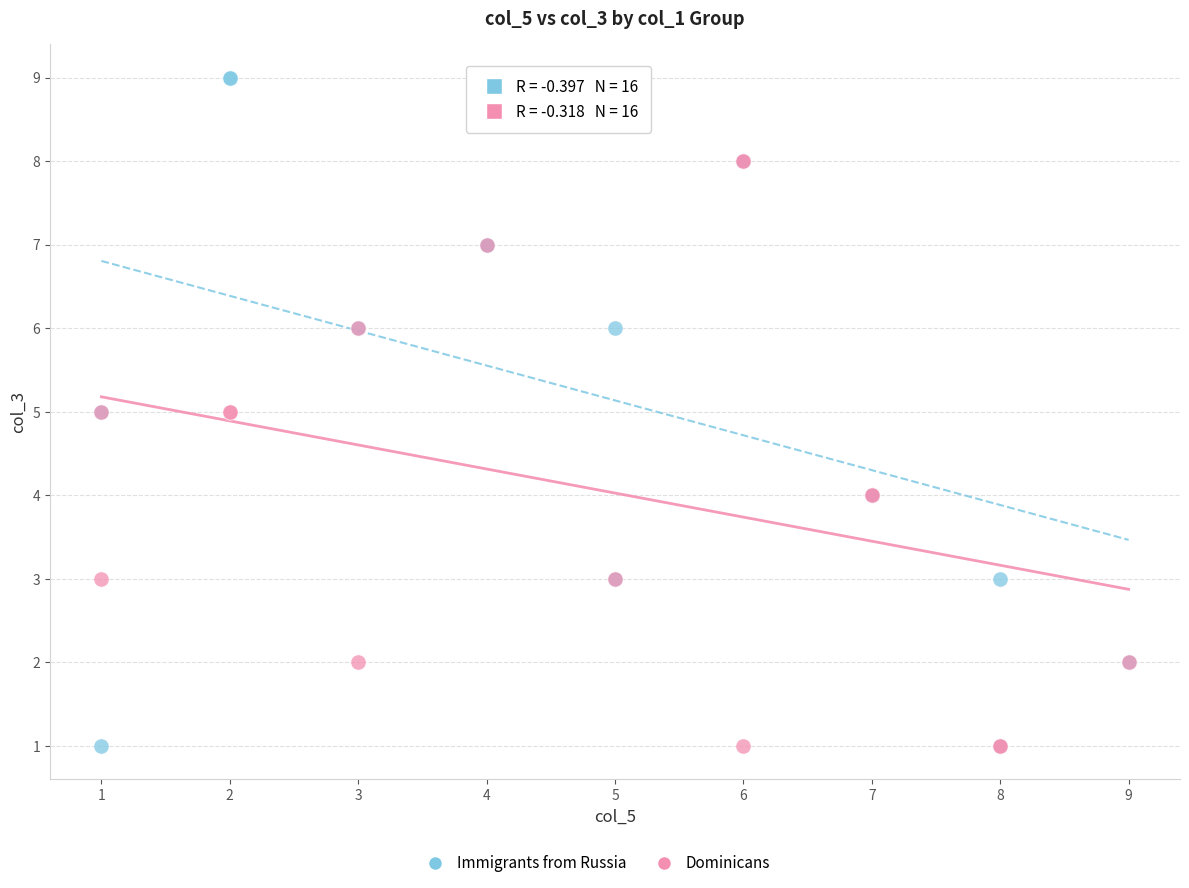

Which series has the largest Y range (max minus min)?

Immigrants from Russia